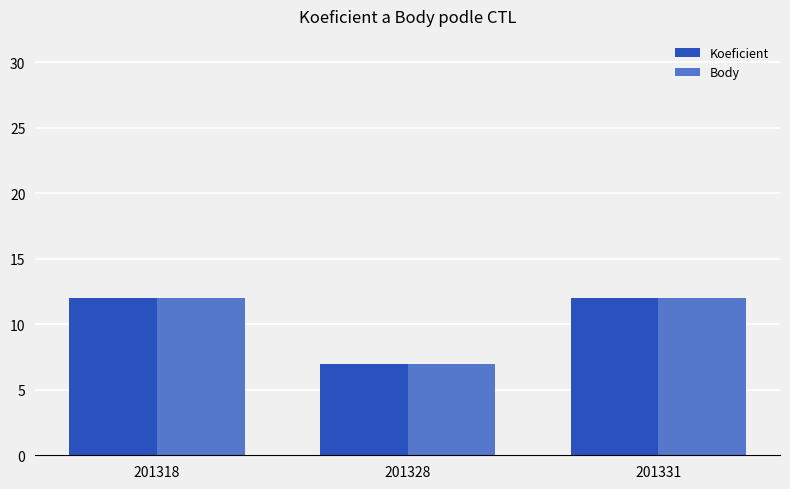

What is the difference between the Body values at 201328 and 201331?

5